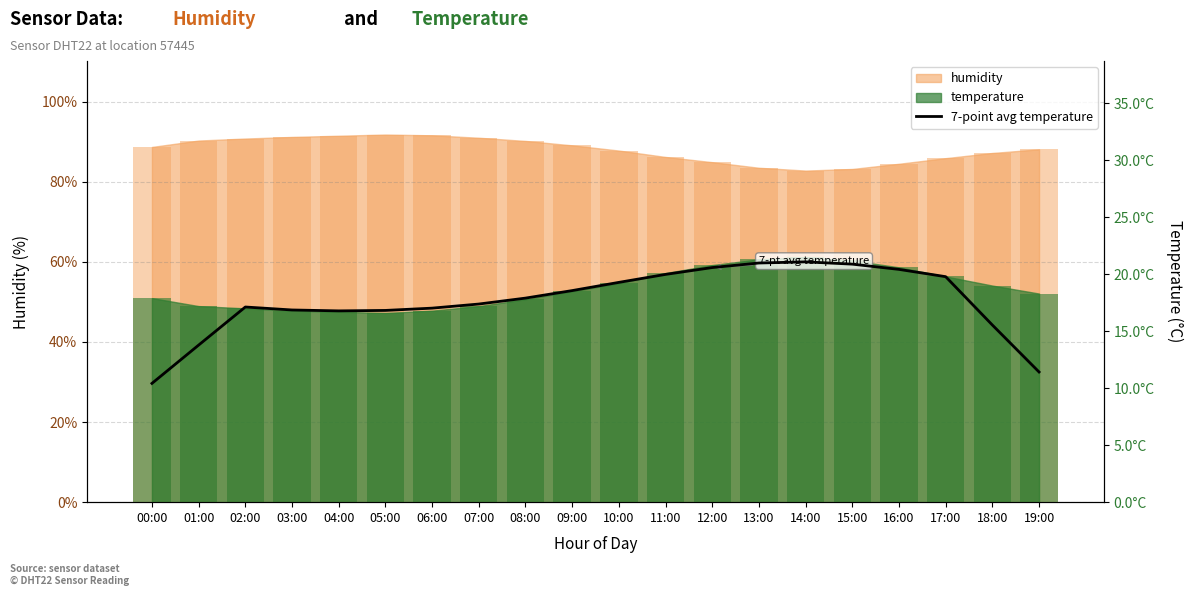

What is the difference between the maximum and minimum values?

10.7